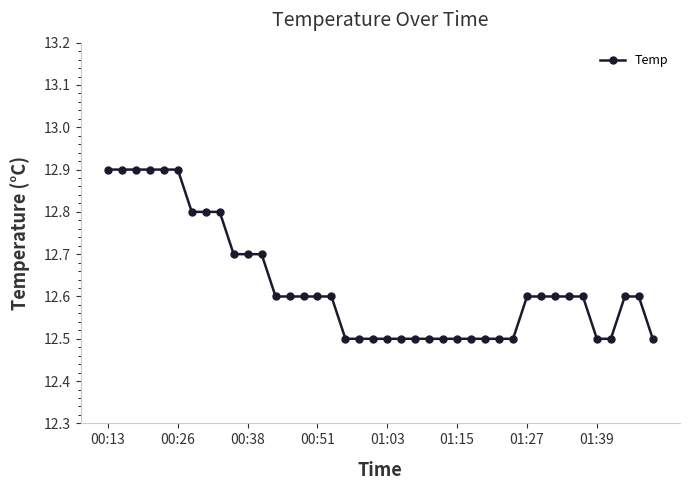

What is the maximum value shown in the chart?

12.9